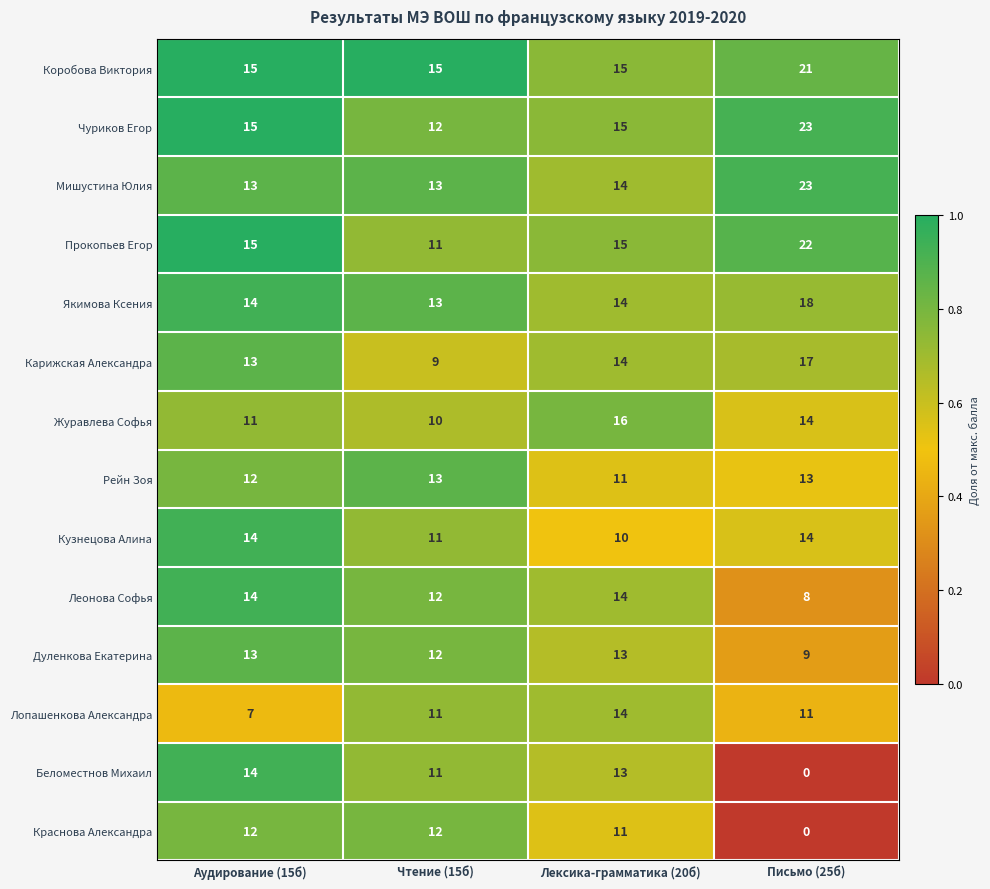

At which category does the chart reach its peak across all series?

Письмо (25б)